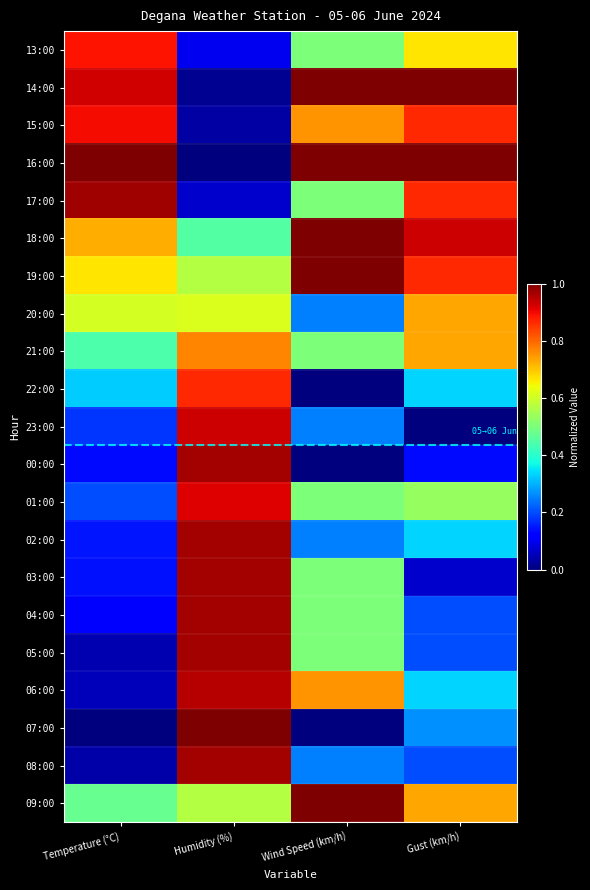

At which category does the chart reach its minimum across all series?

Humidity (%)